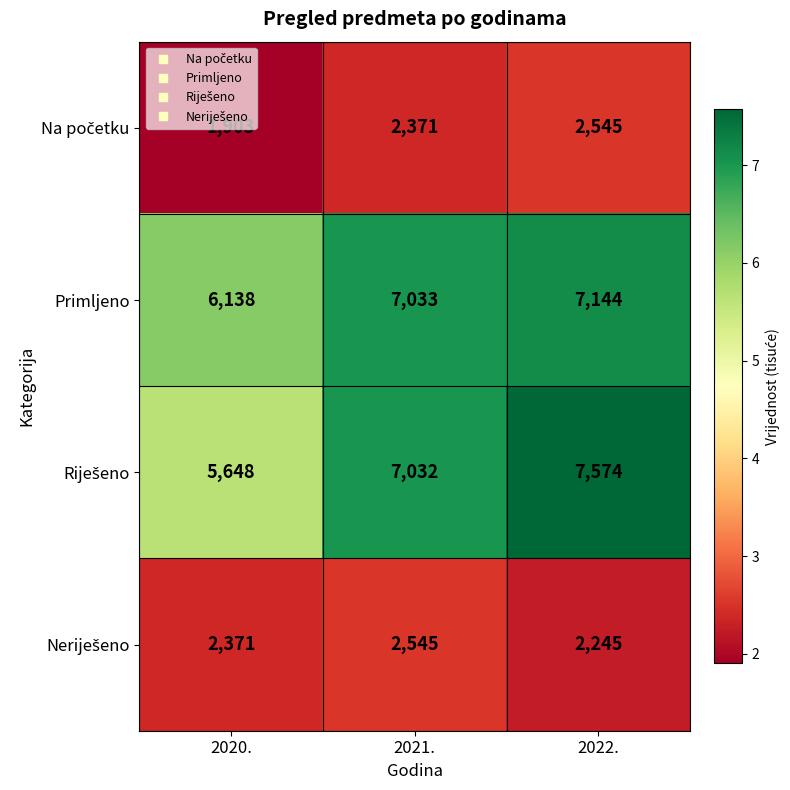

What is the difference between the second highest and minimum values in the Primljeno series?

895